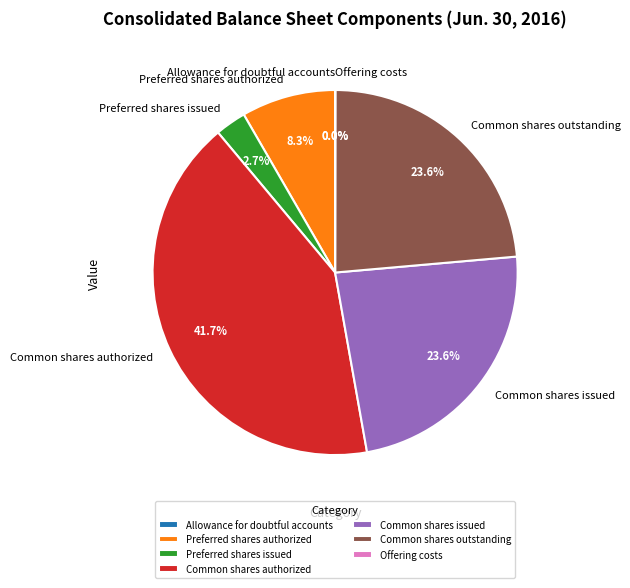

Does Preferred shares issued represent more than half of the total?

No